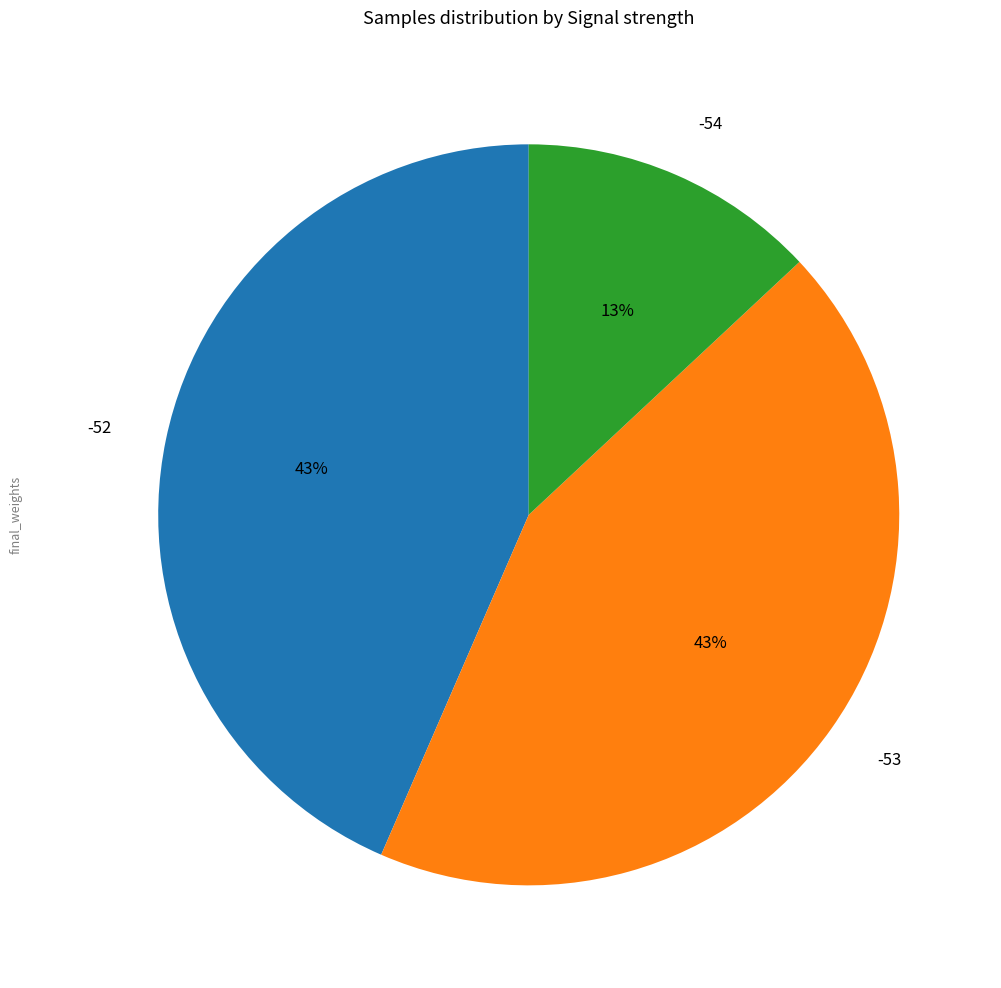

Is there any slice that represents more than half of the pie?

No